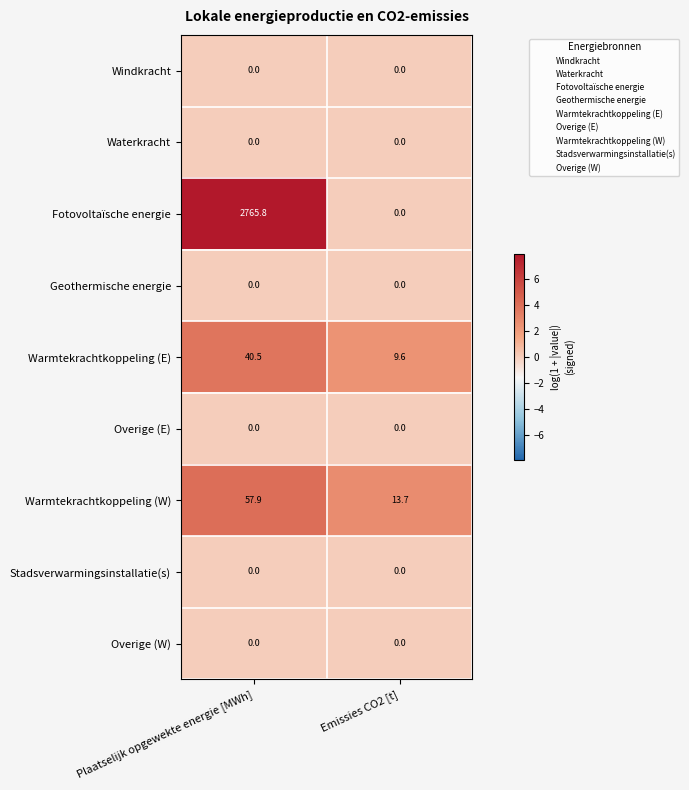

List the labels in order of Warmtekrachtkoppeling (W) value, smallest first.

Emissies CO2 [t], Plaatselijk opgewekte energie [MWh]